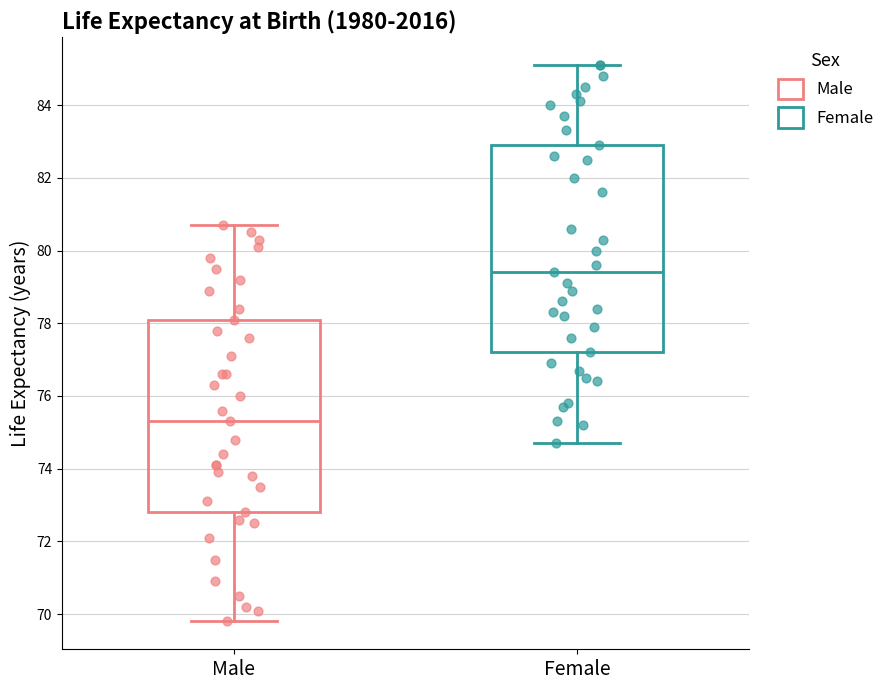

Where is the upper edge of the box for Female on the y-axis? The values are not printed on the chart, so give them approximately, as read against the axis.

83.0